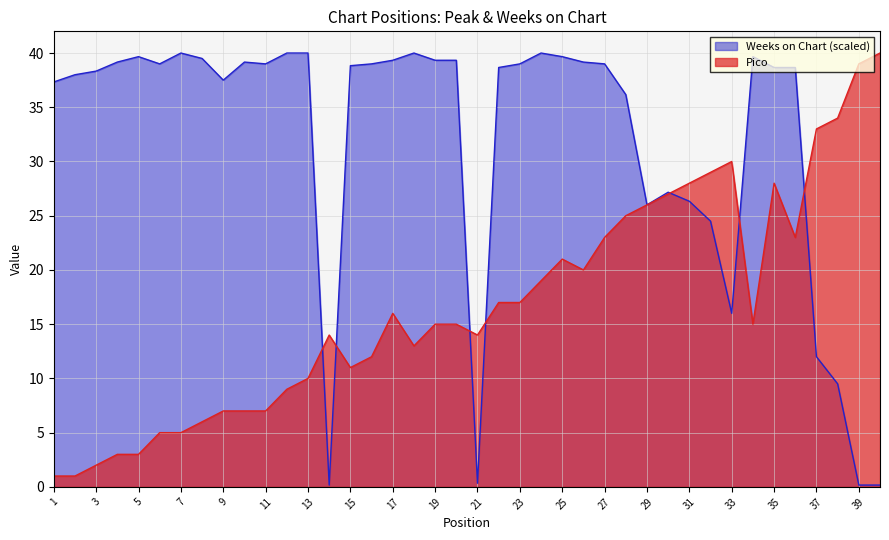

Is the value of Pico at 7 greater than the value of Weeks on Chart at 14?

Yes